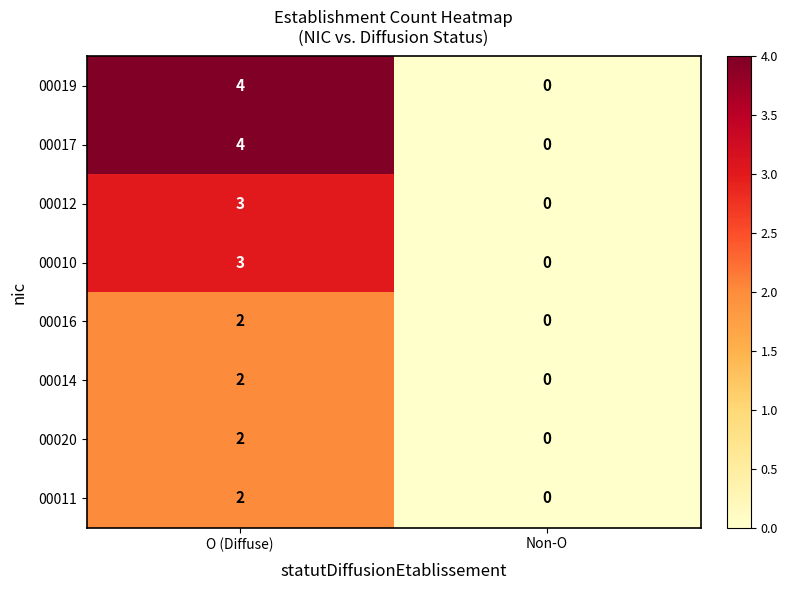

At which label is 00012 closest to 1?

Non-O